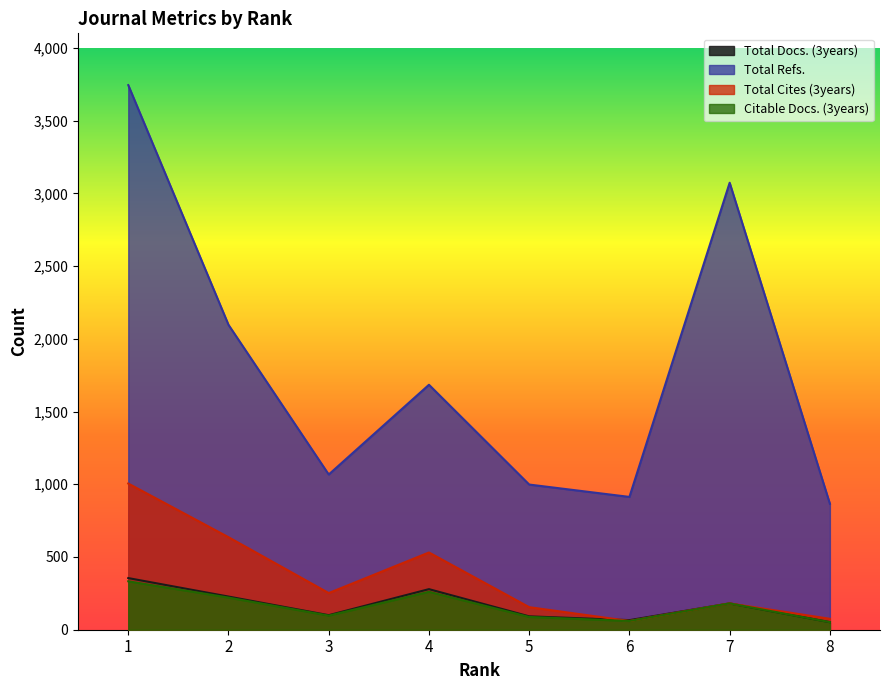

Where is the first local minimum for Total Cites (3years)?

3